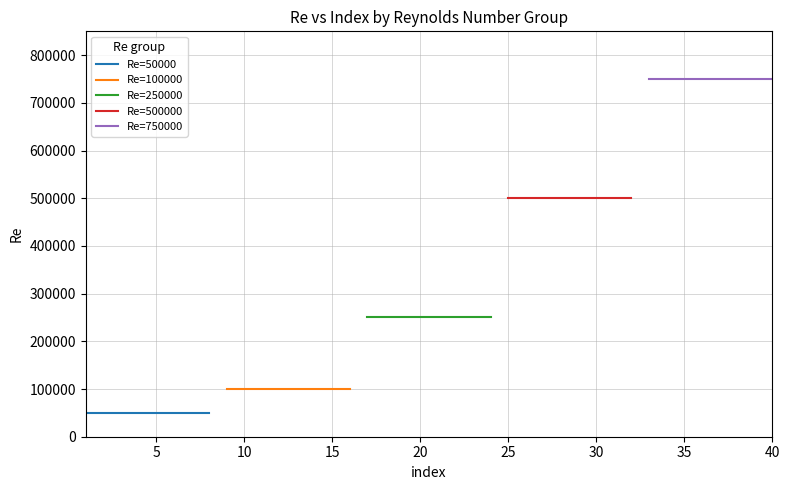

What is the value of the Re=100000 point at the 5th from the left?

100000